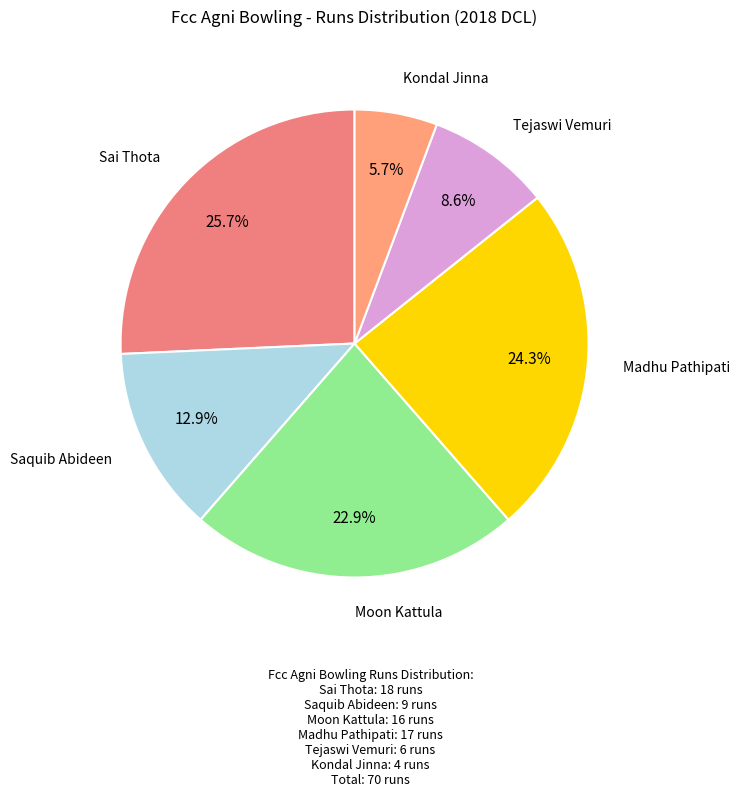

Rank the categories by value from lowest to highest.

Kondal Jinna, Tejaswi Vemuri, Saquib Abideen, Moon Kattula, Madhu Pathipati, Sai Thota